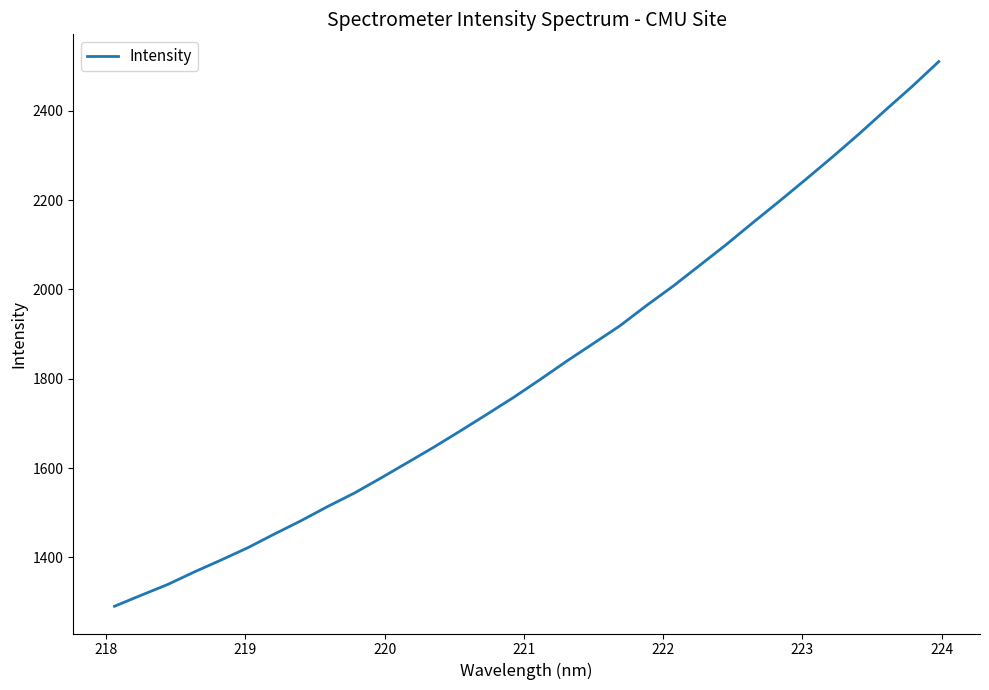

True or false: the data has more than 2 interior local peaks.

False